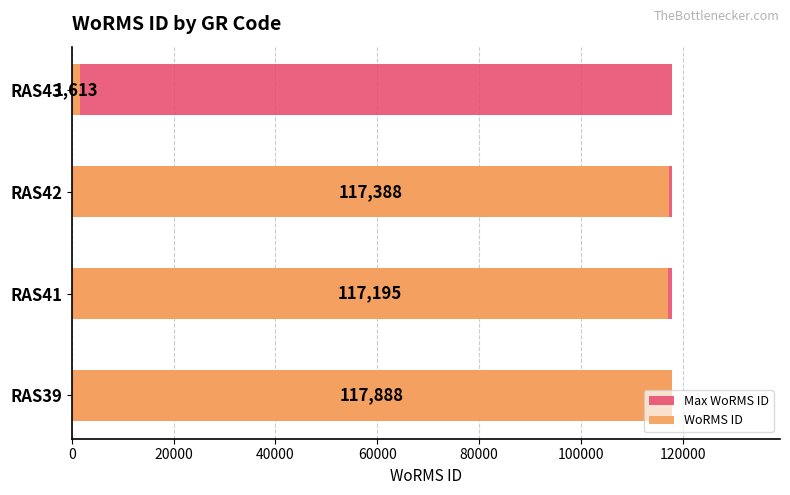

What are all the series names shown in the legend?

Max WoRMS ID, WoRMS ID